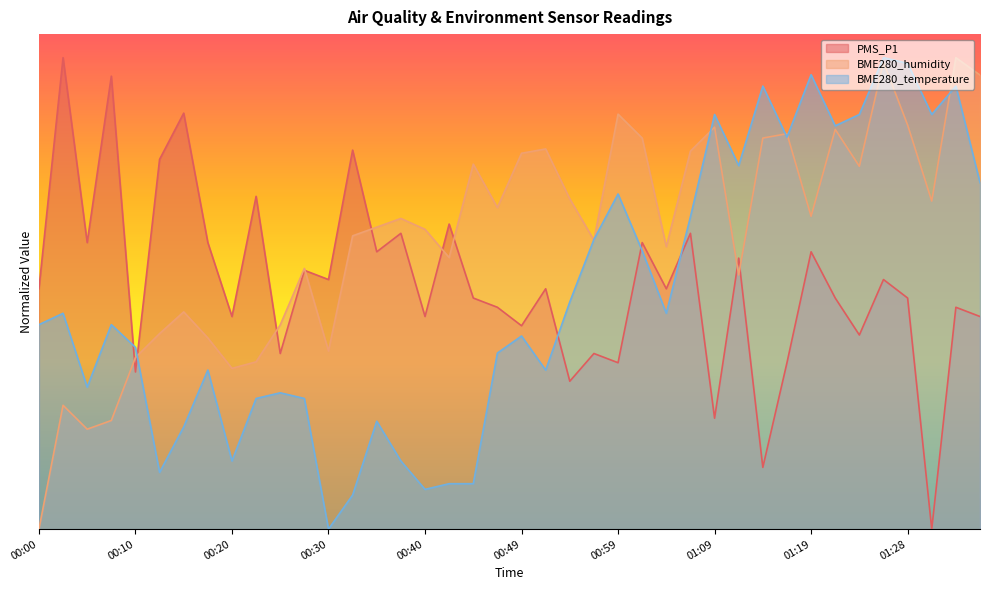

What is the sum of the BME280_temperature values at 01:23 and 00:49?

1.3